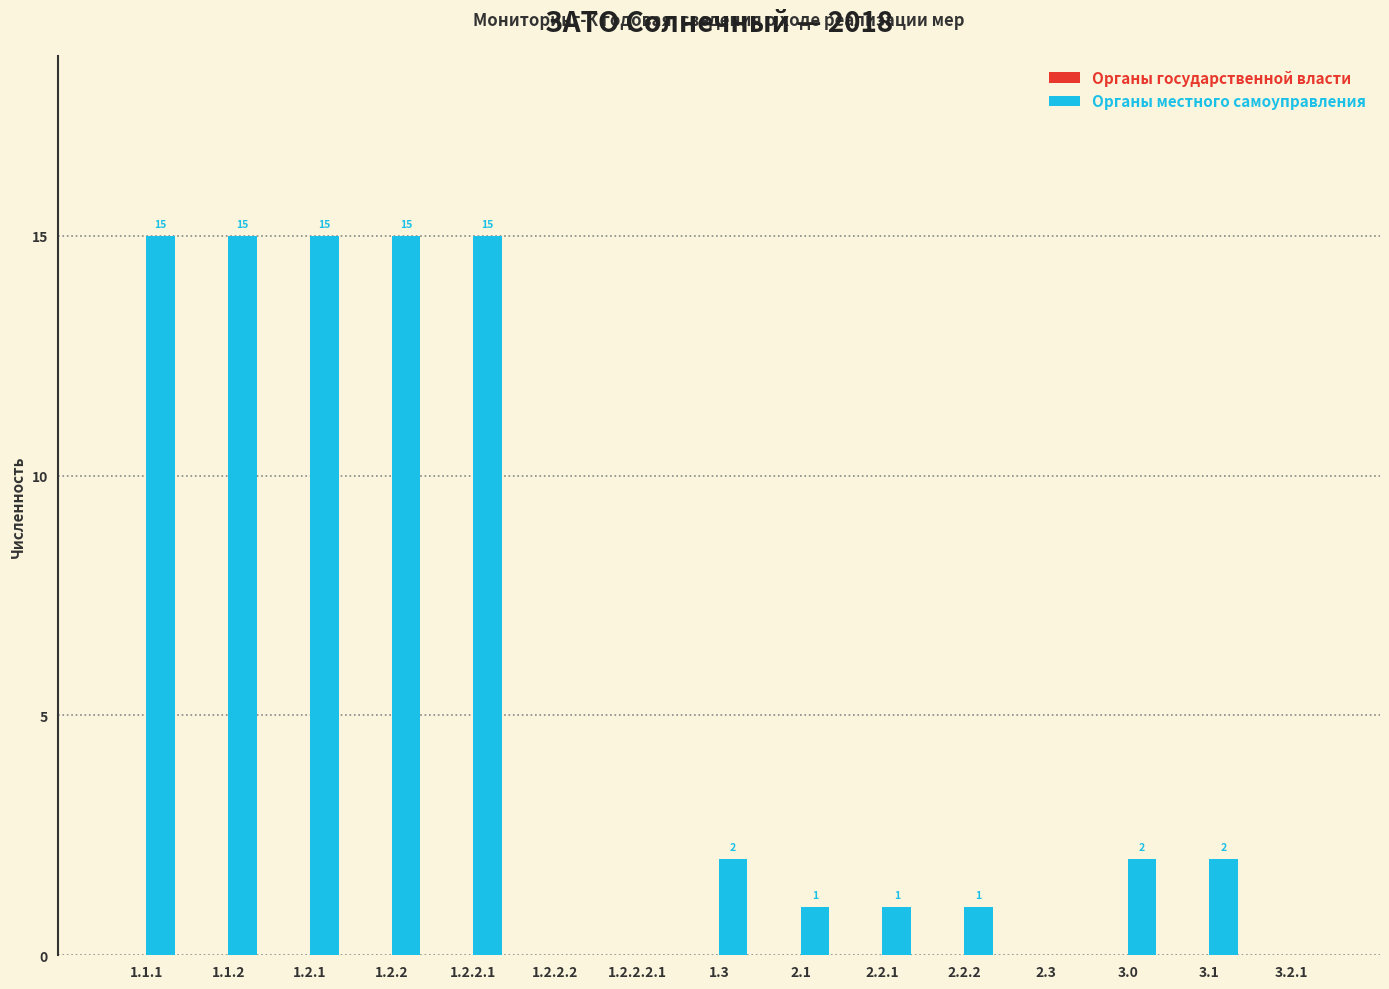

Is it true that the value at 2.1 is 1?

True